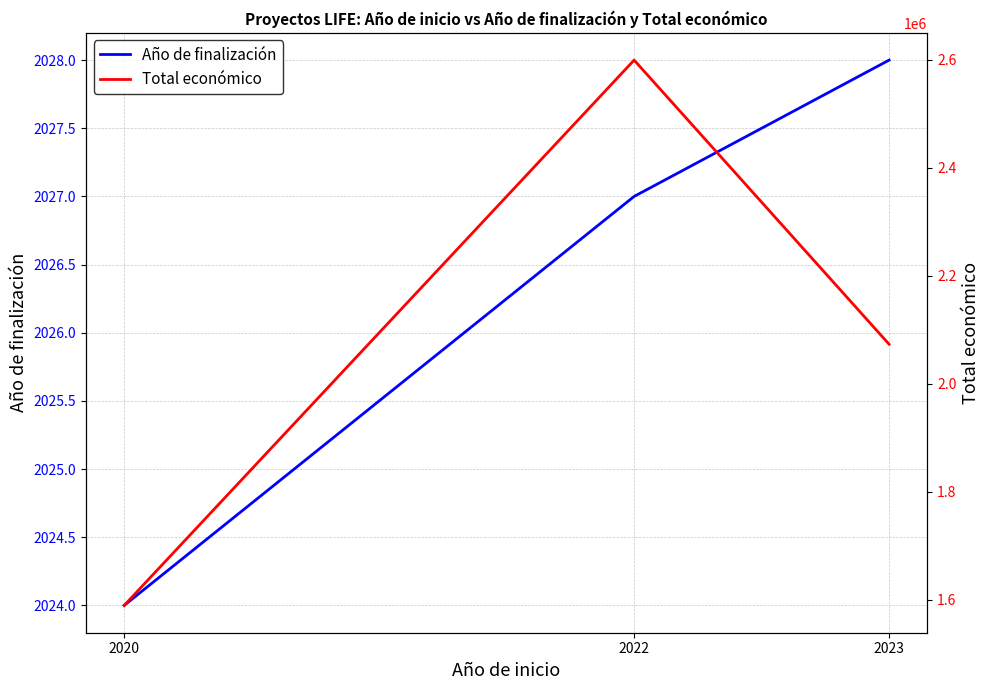

The Año de finalización series shows 493 at 2022. True or false?

False